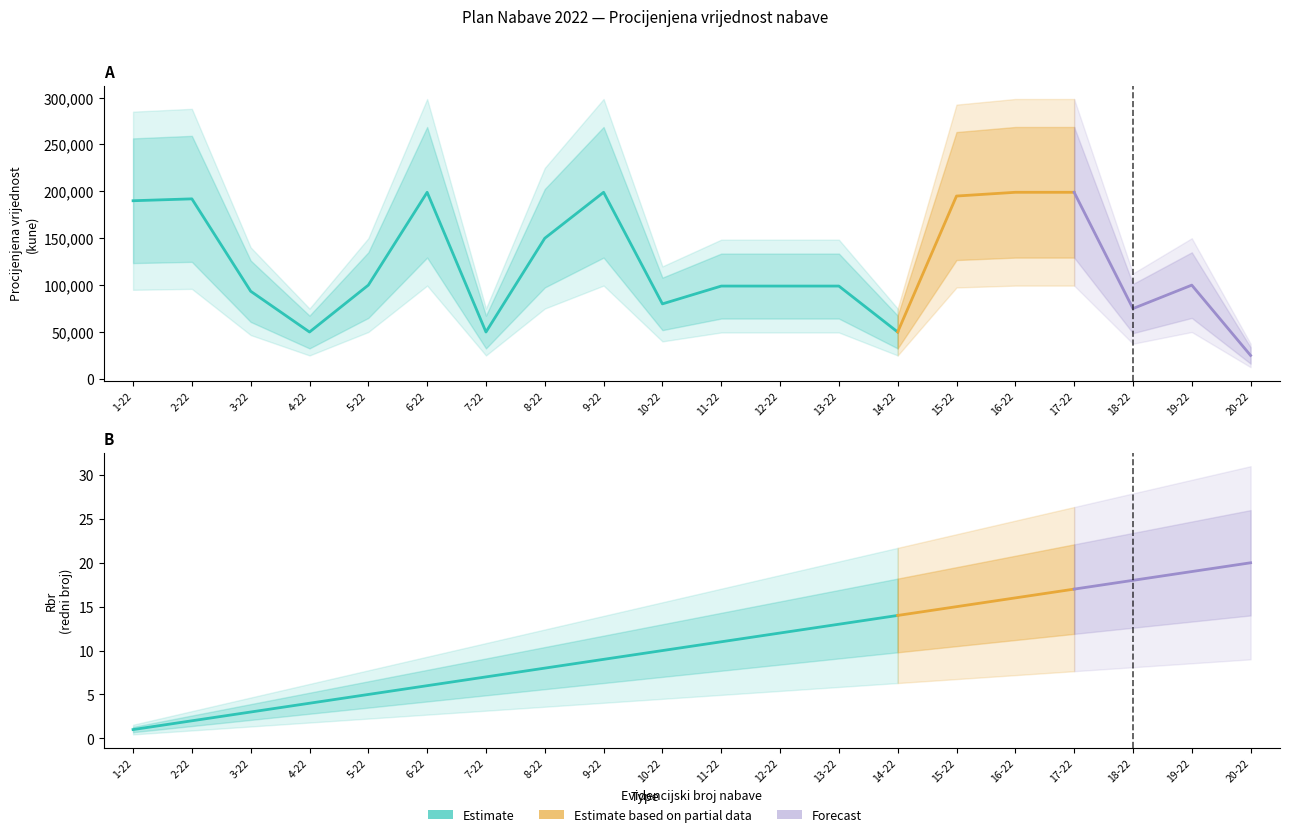

Is it true that Rbr equals 20 at 20-22?

True